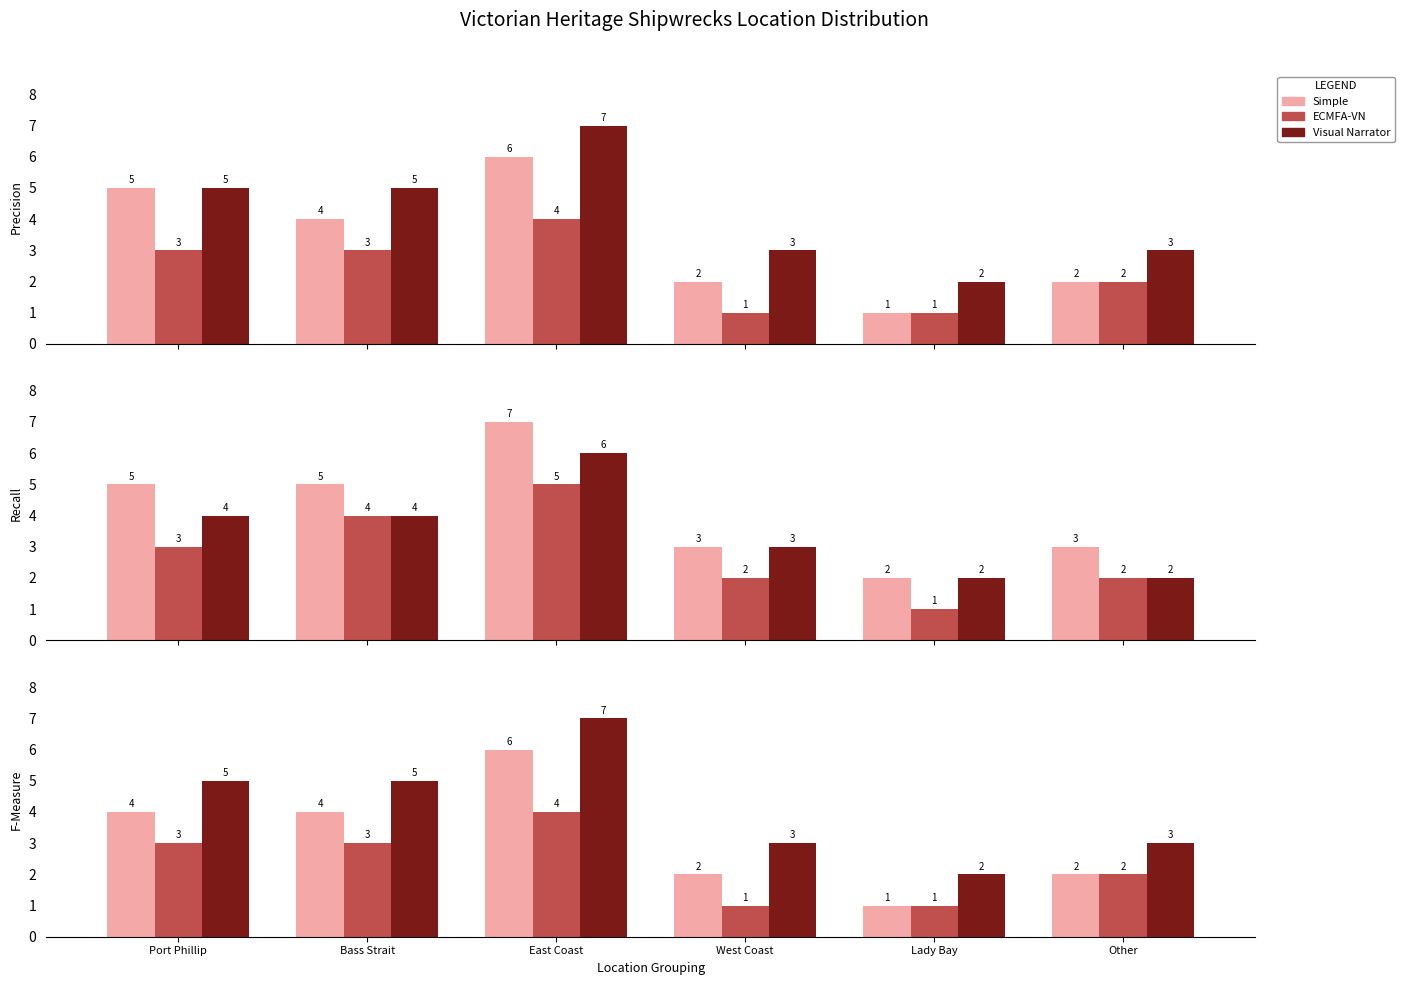

List the series in order of their peak value, highest first.

Visual Narrator, Simple, ECMFA-VN